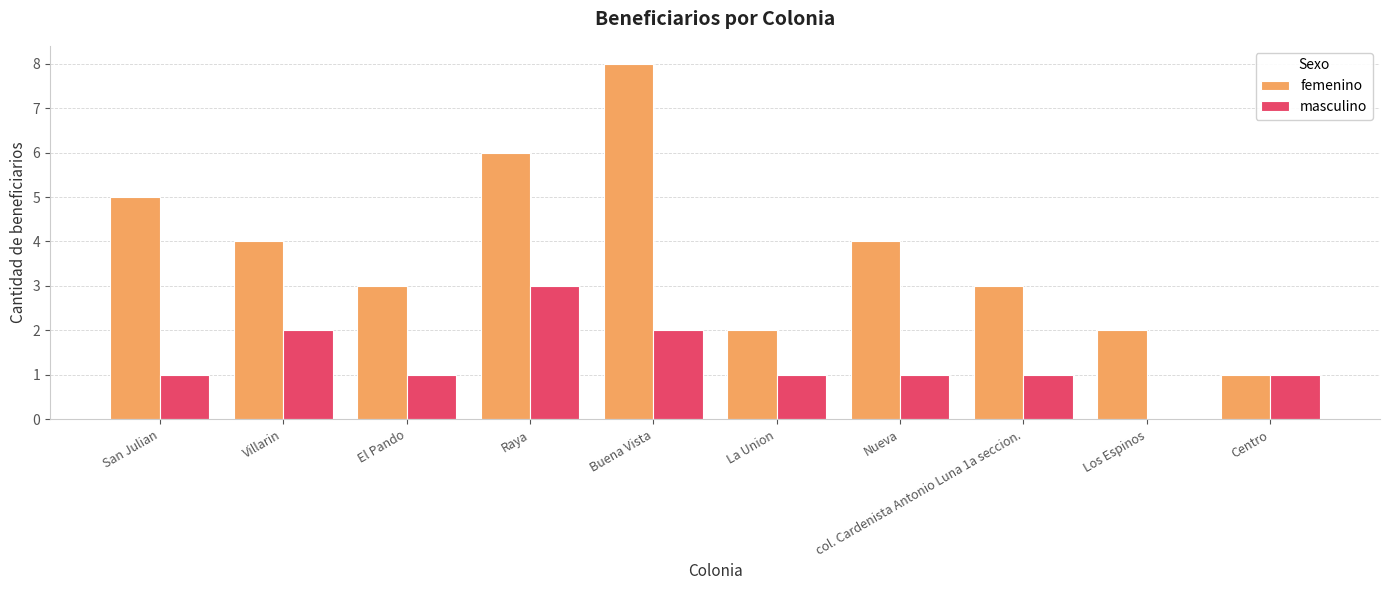

The value of femenino at El Pando is 3. True or false?

True